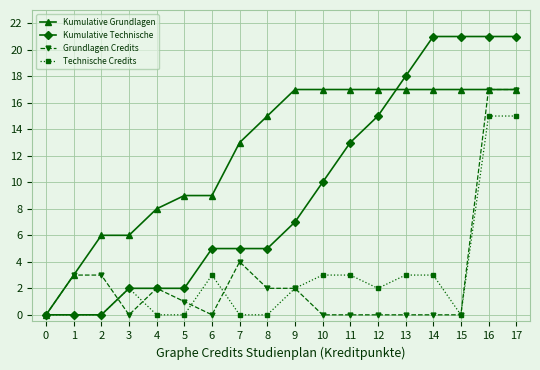

How many data points in Grundlagen Credits are less than 1?

9